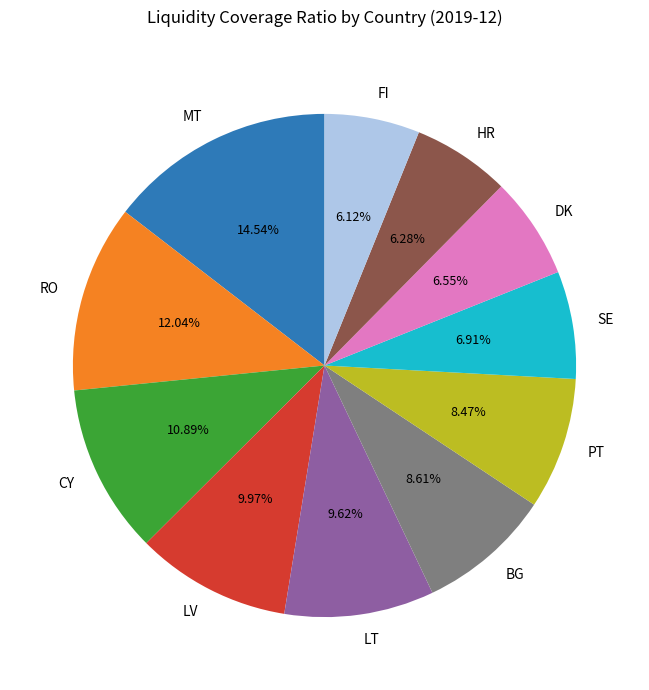

To the nearest percent, what is the combined percentage of PT and LT?

18%